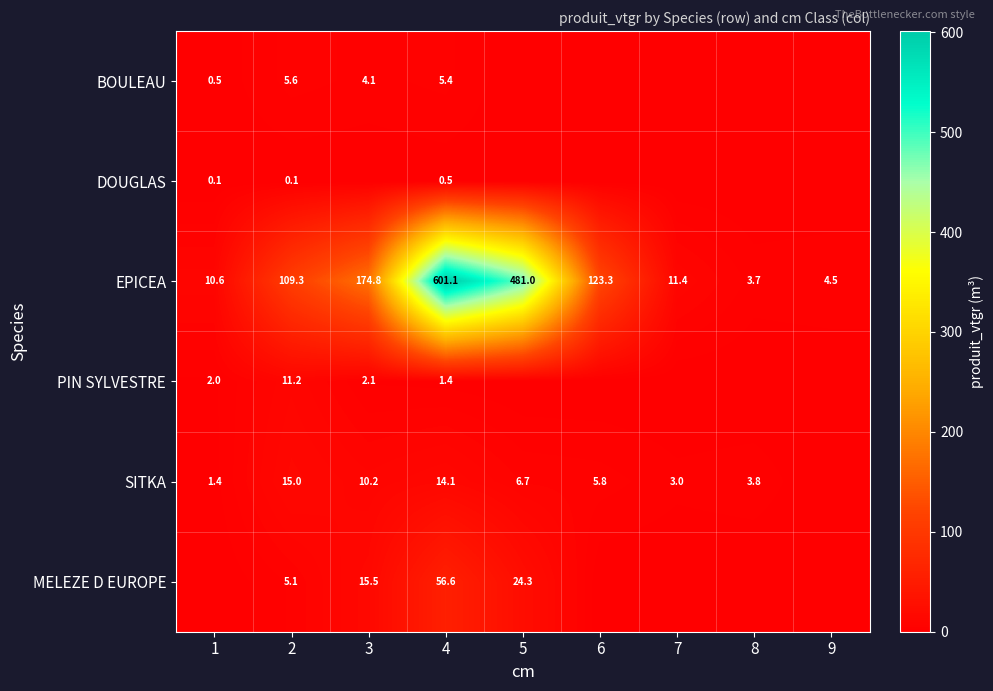

List the labels in order of EPICEA value, largest first.

4, 5, 3, 6, 2, 7, 1, 9, 8